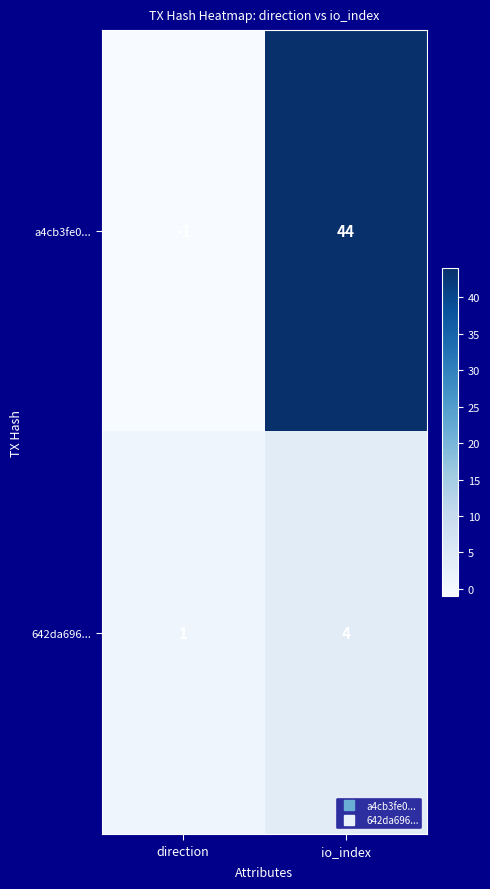

True or false: 642da696... has a value of 2 at direction.

False